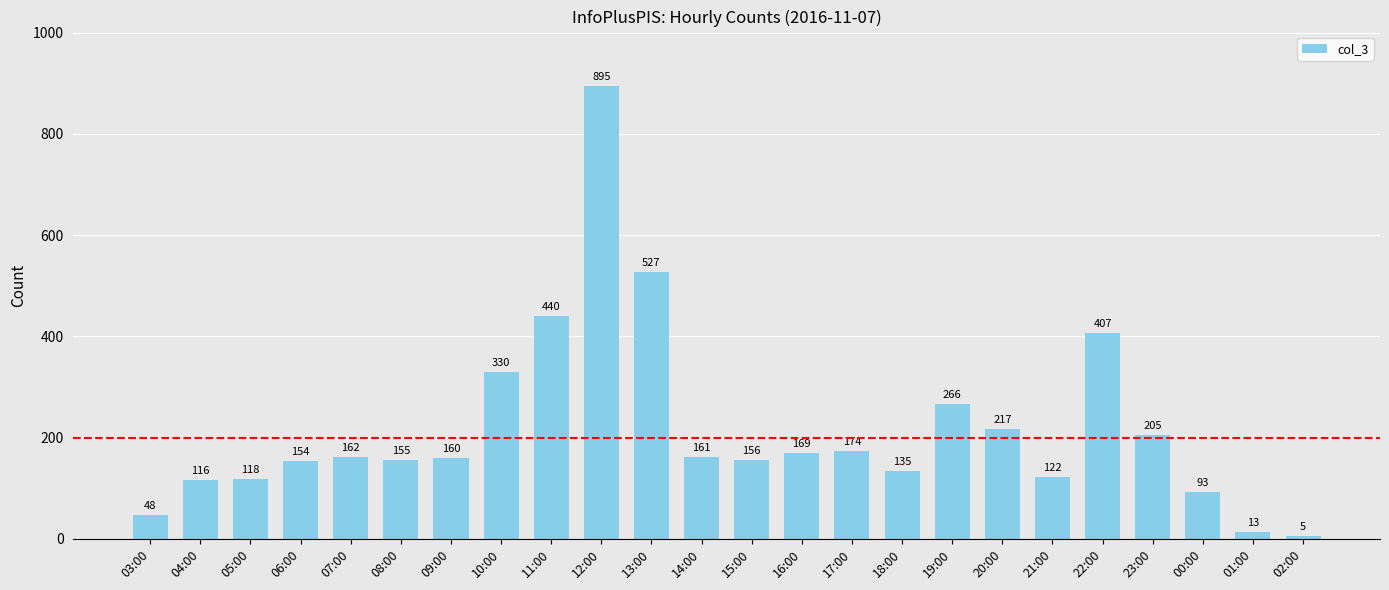

What is the minimum value shown in the chart?

5